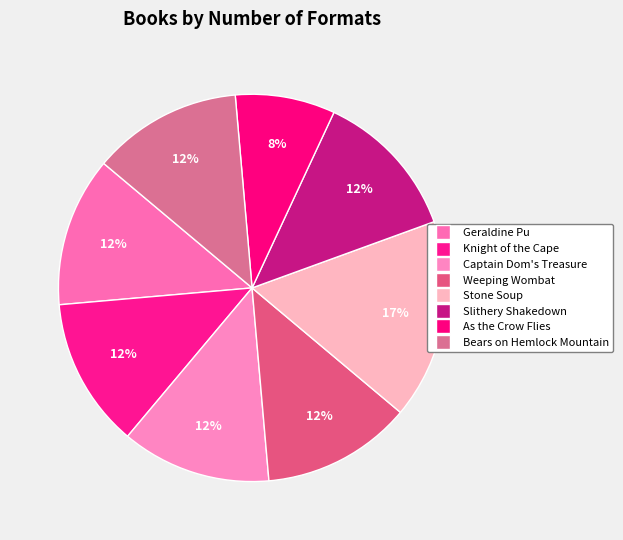

To the nearest percent, what is the combined percentage of Bears on Hemlock Mountain and Weeping Wombat?

25%